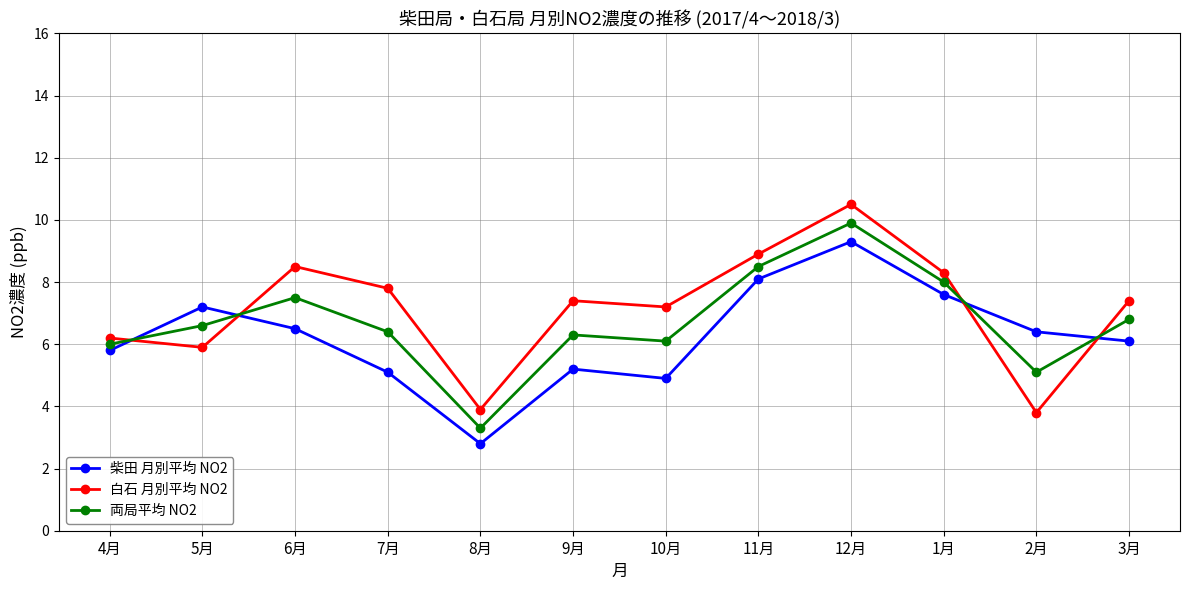

At 9月, list the series in order from smallest to largest.

柴田 月別平均 NO2, 両局平均 NO2, 白石 月別平均 NO2